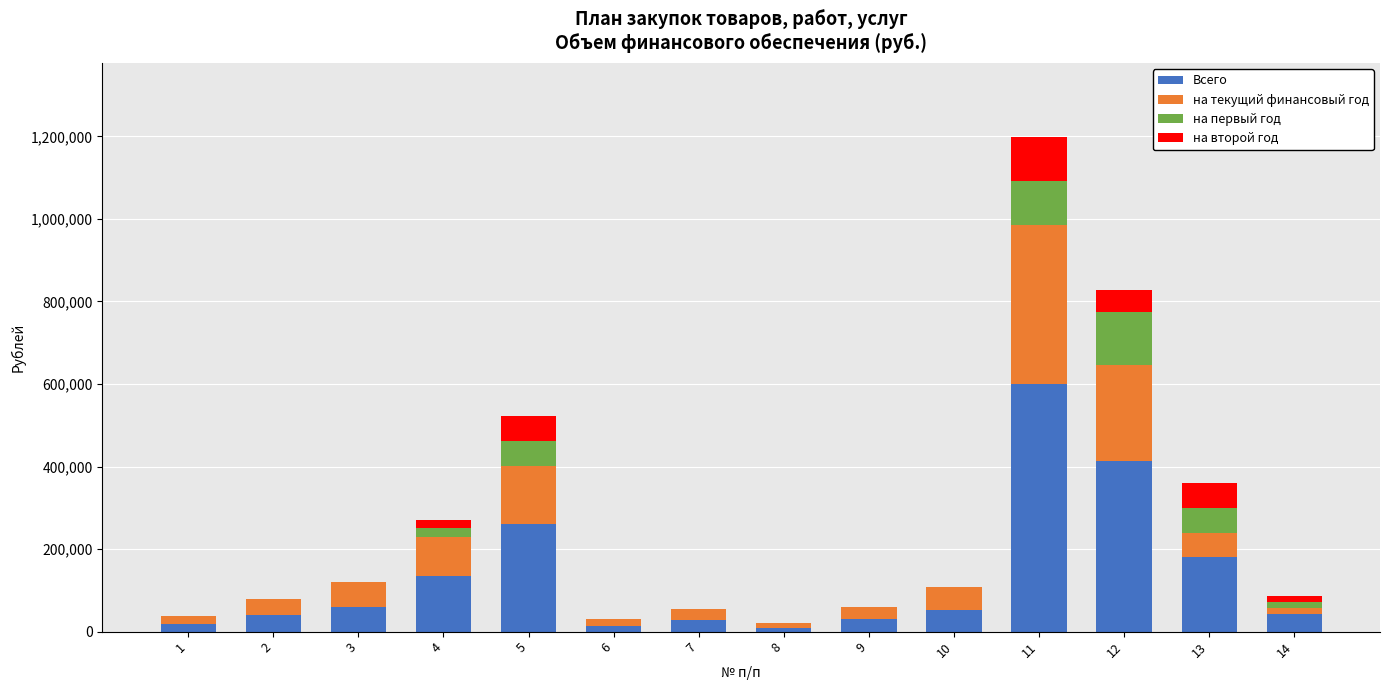

At which category is the sum across all series the highest?

11